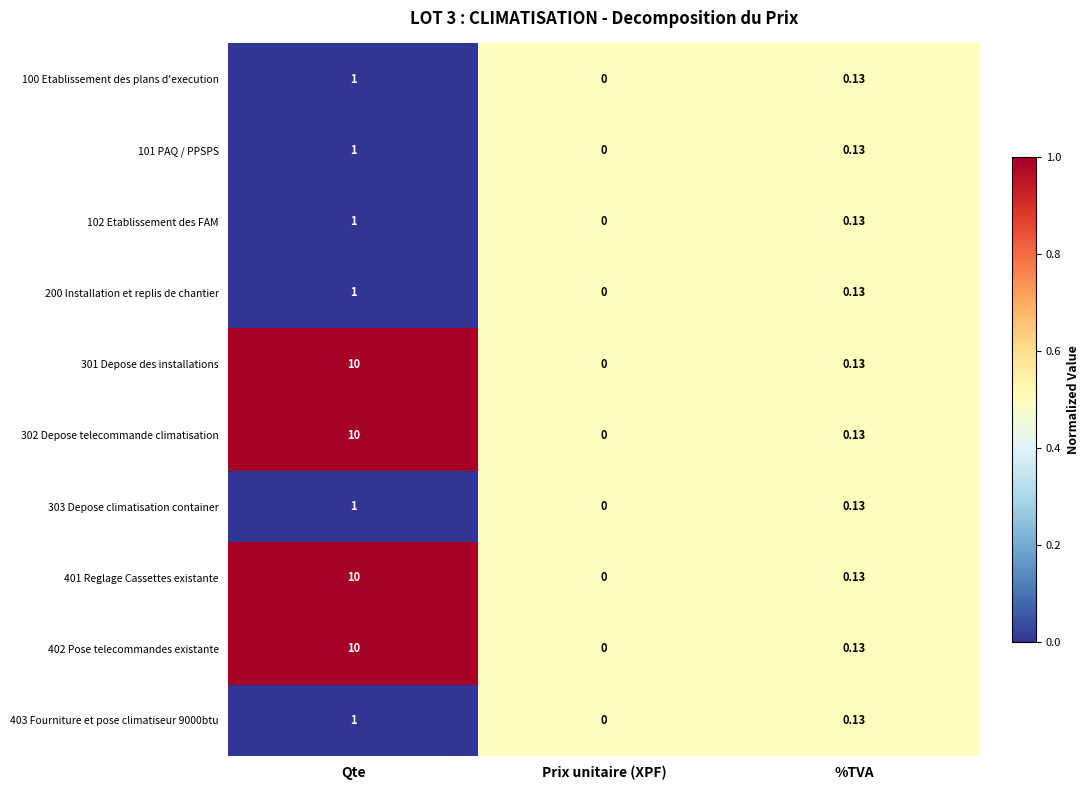

Count the number of data series in this chart.

10